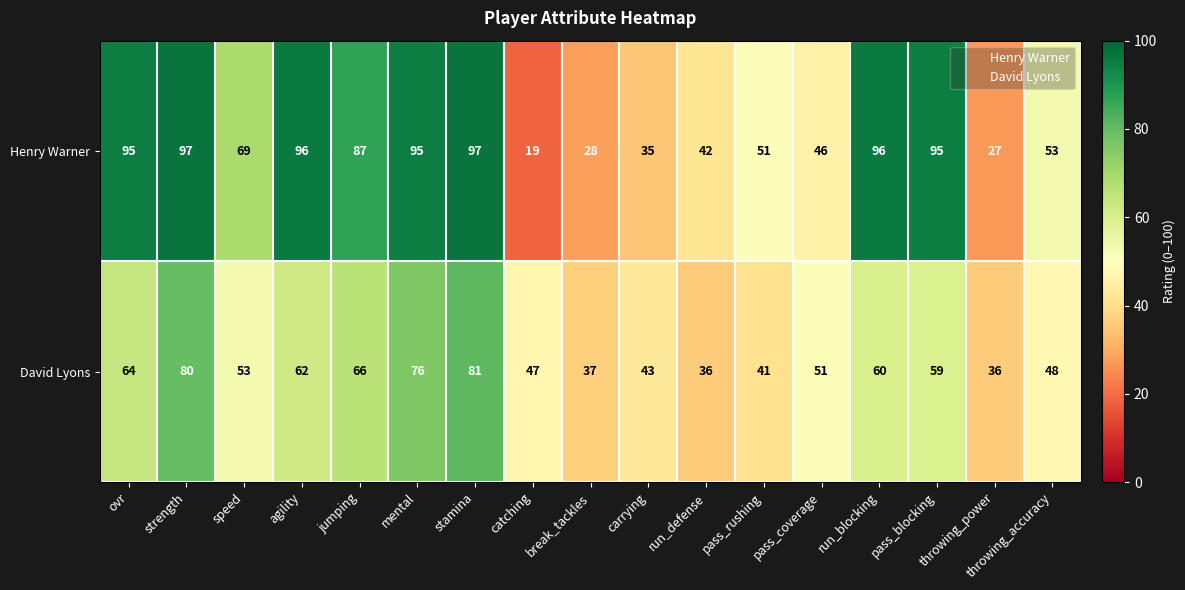

What is the difference between the highest and lowest values at throwing_accuracy?

5